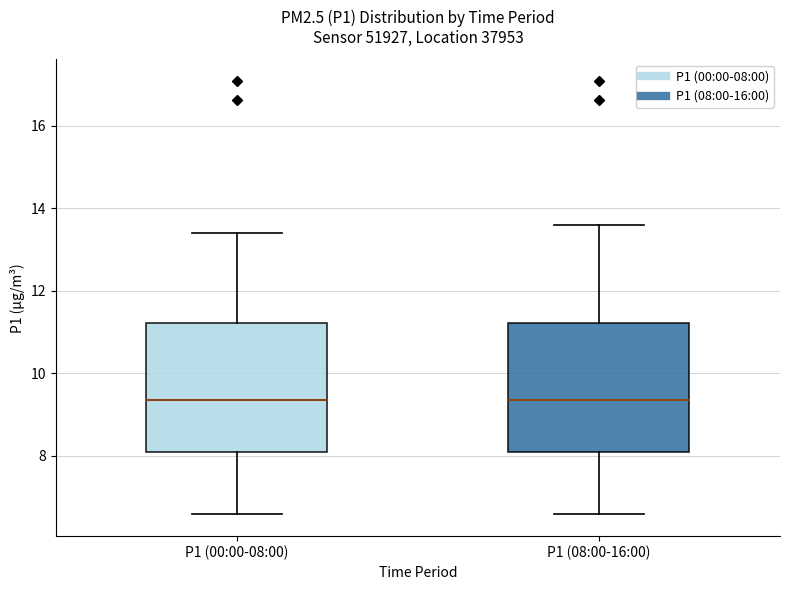

Reading left to right, read every box against the y-axis: the position of its median line, the range the box covers, and the ends of its whiskers. The values are not printed on the chart, so give them approximately, as read against the axis.

P1 (00:00-08:00): median 9.4, box 8.0 to 11.2, whiskers 6.6 to 13.4
P1 (08:00-16:00): median 9.4, box 8.0 to 11.2, whiskers 6.6 to 13.6